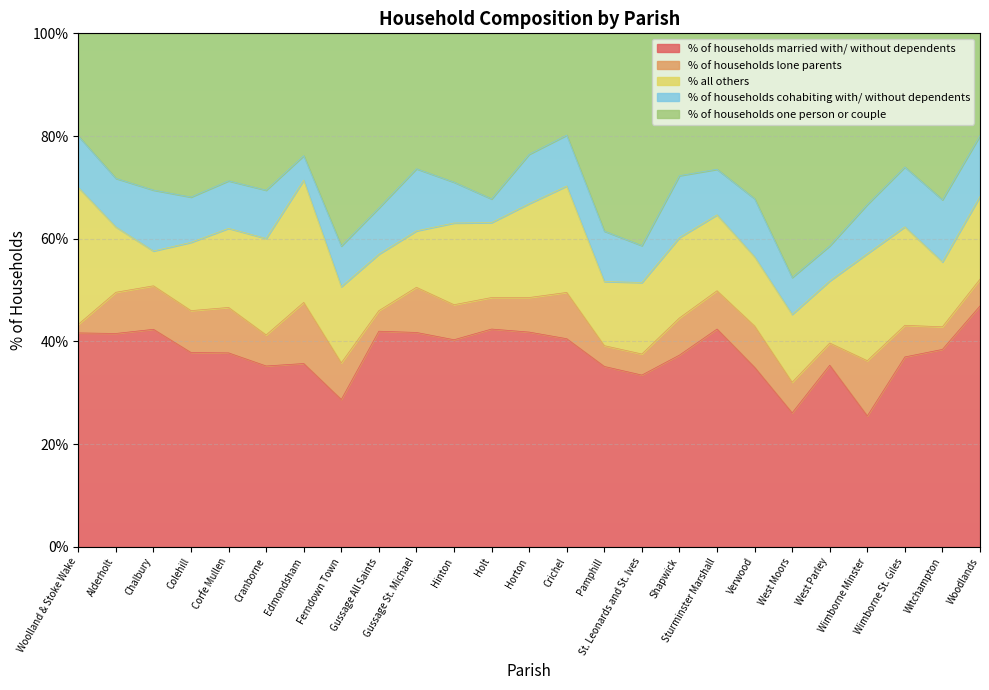

Does the chart display data point markers on the line(s)?

No